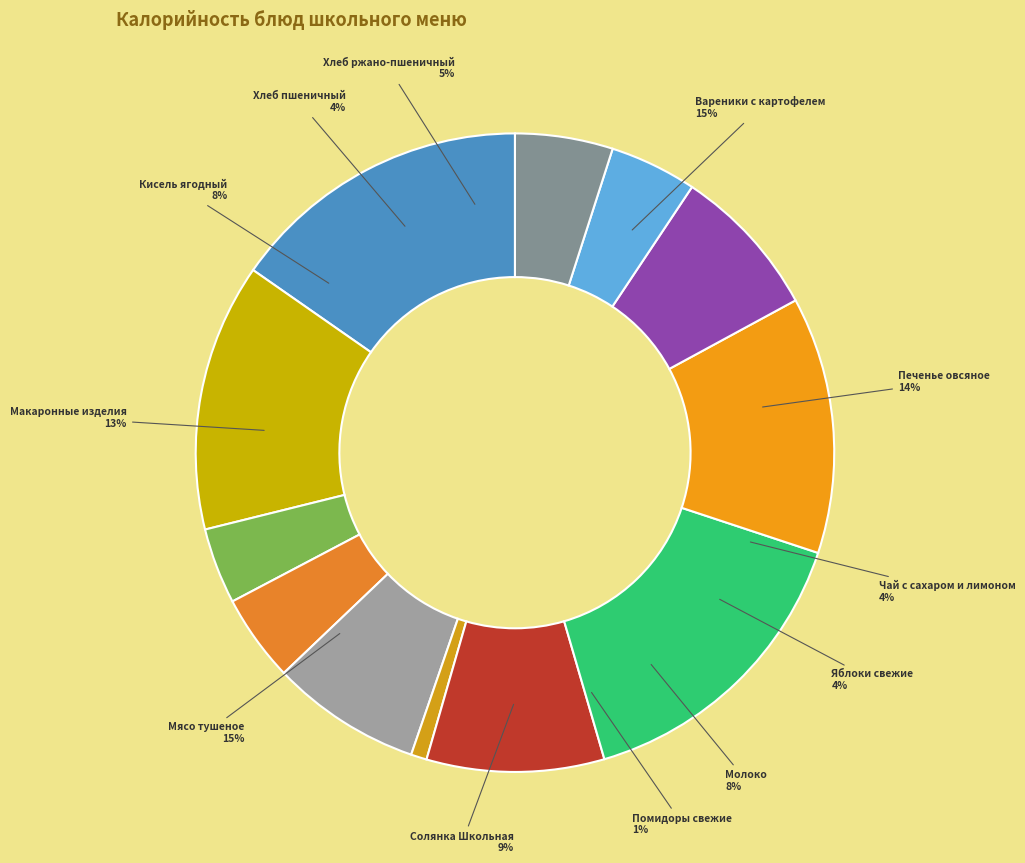

Is there any slice that represents more than half of the pie?

No